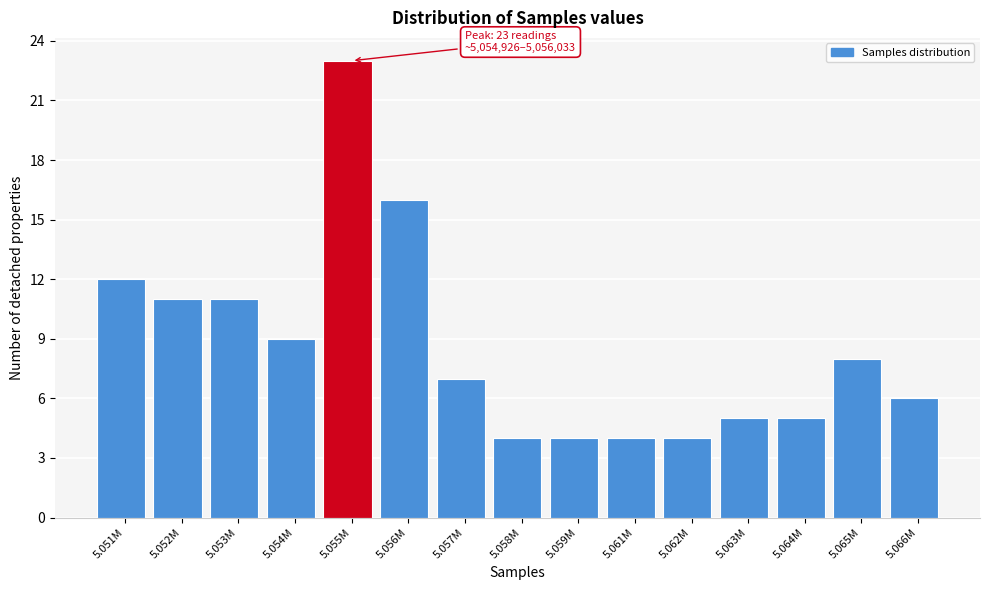

Reading right to left, extract all data points from this chart.

6	8	5	5	4	4	4	4	7	16	23	9	11	11	12